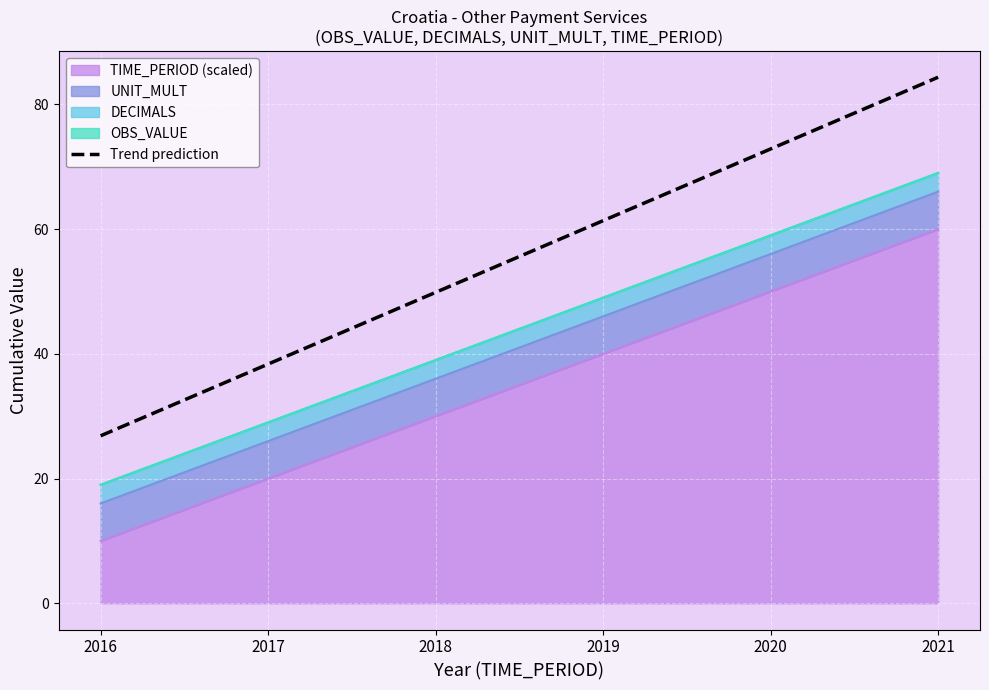

What is the average value?

55.6